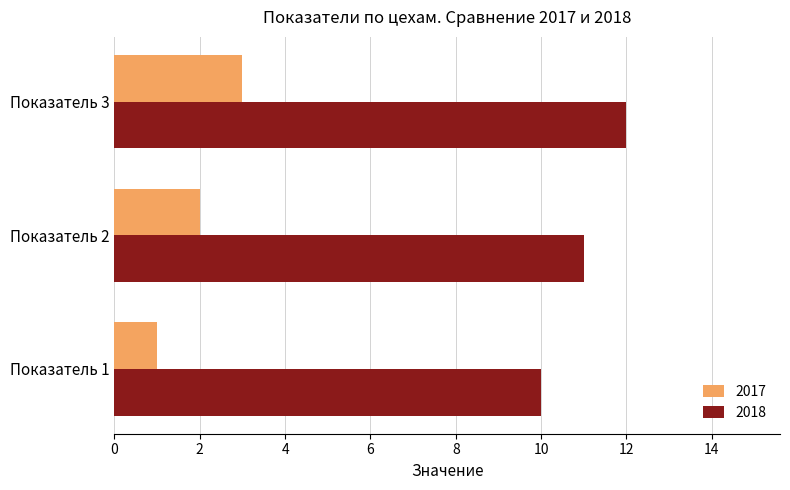

The value of 2017 at Показатель 3 is 3. True or false?

True